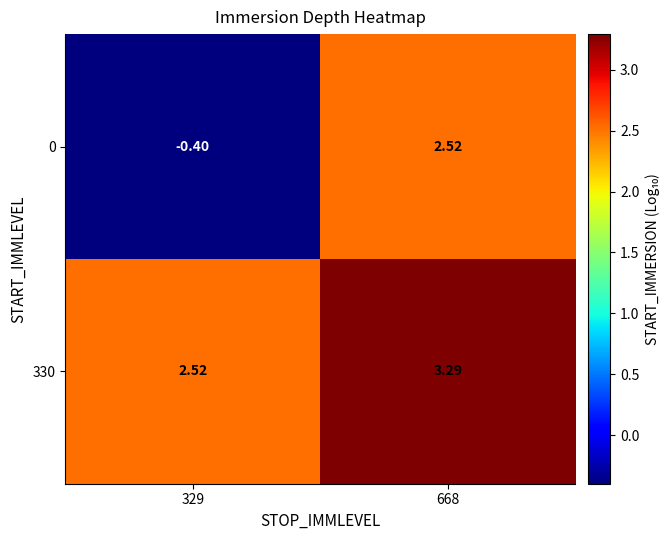

Is the value of 330 at 329 greater than the value of 0 at 329?

Yes